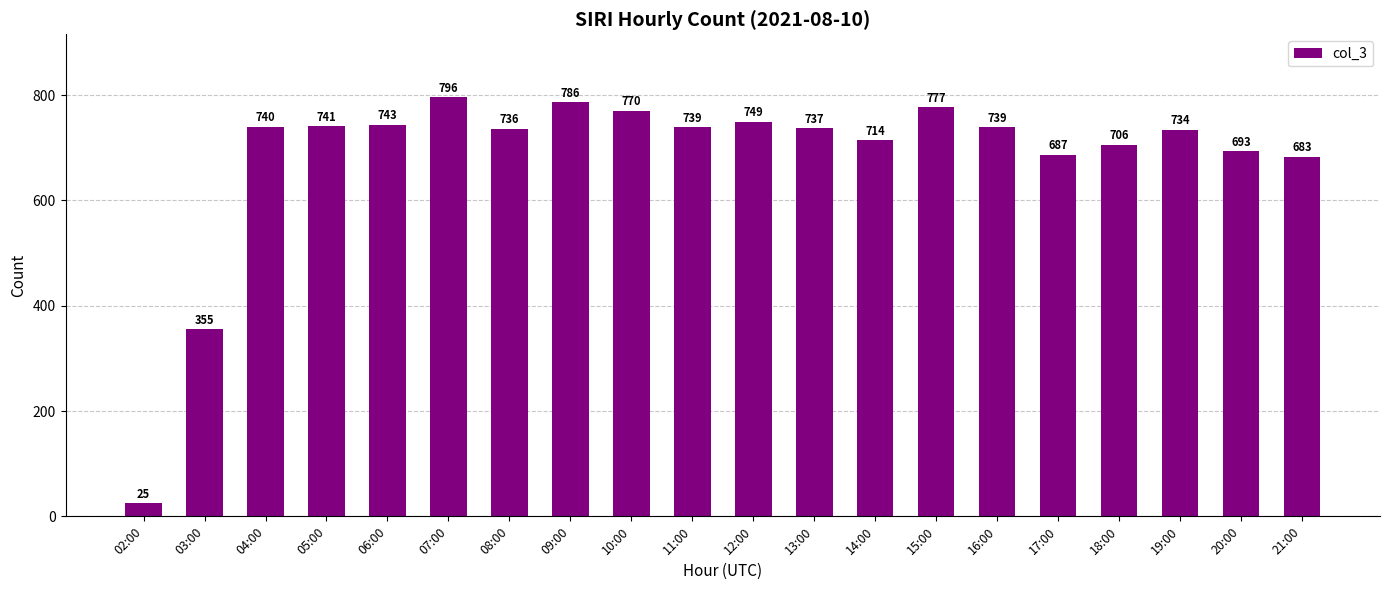

What is the difference between the maximum and minimum values?

771